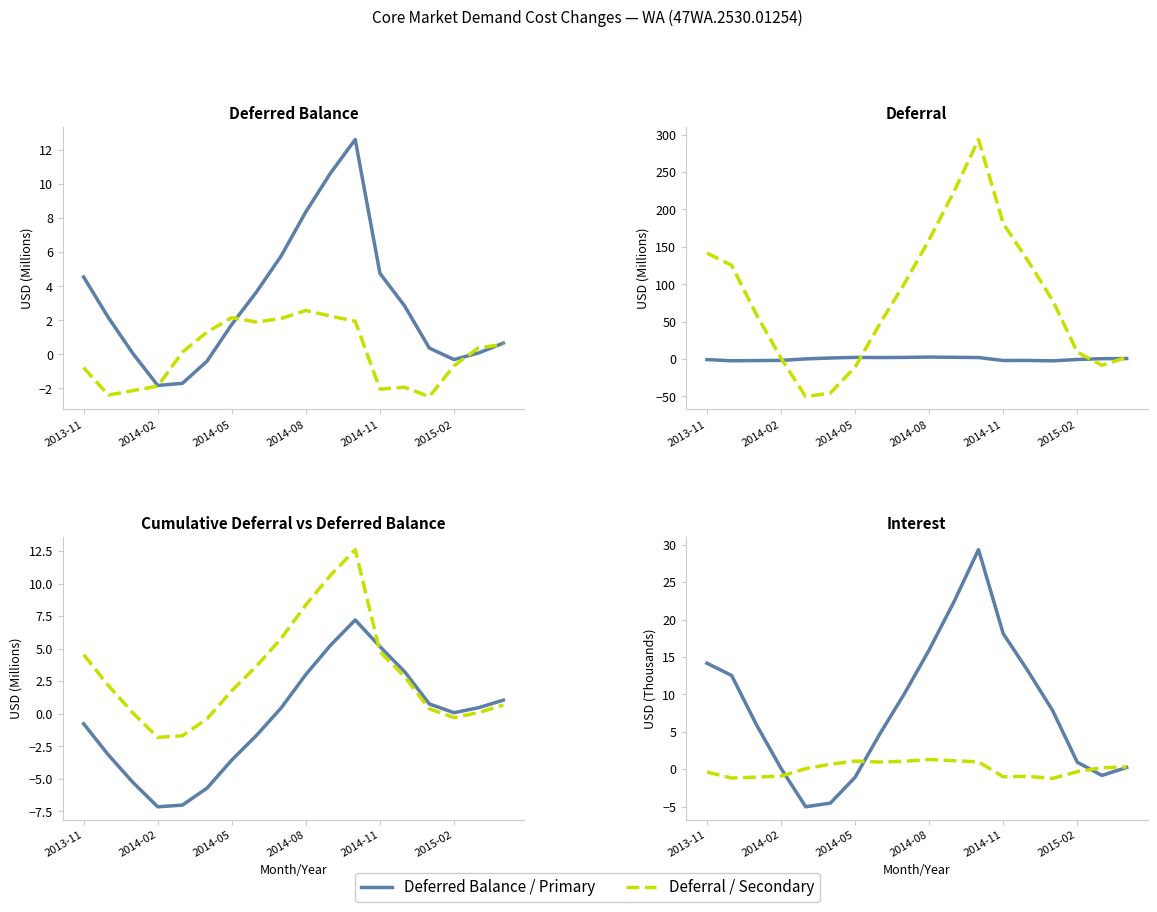

Which series ends up on top after the final intersection of Deferred Balance and Interest?

Interest